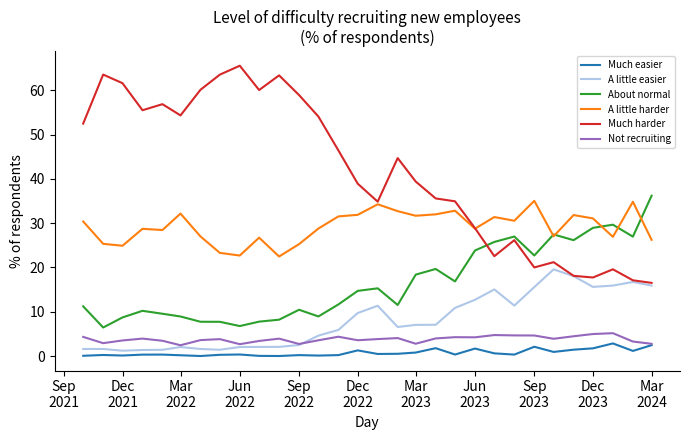

After their last crossing, which series has the higher values: Much harder or About normal?

About normal